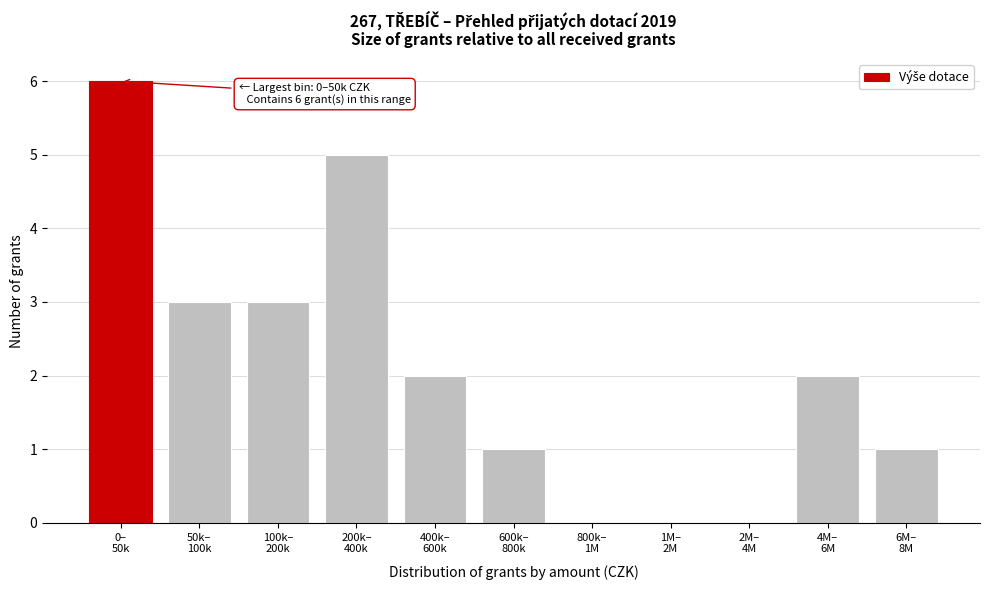

What is the greatest value displayed?

6